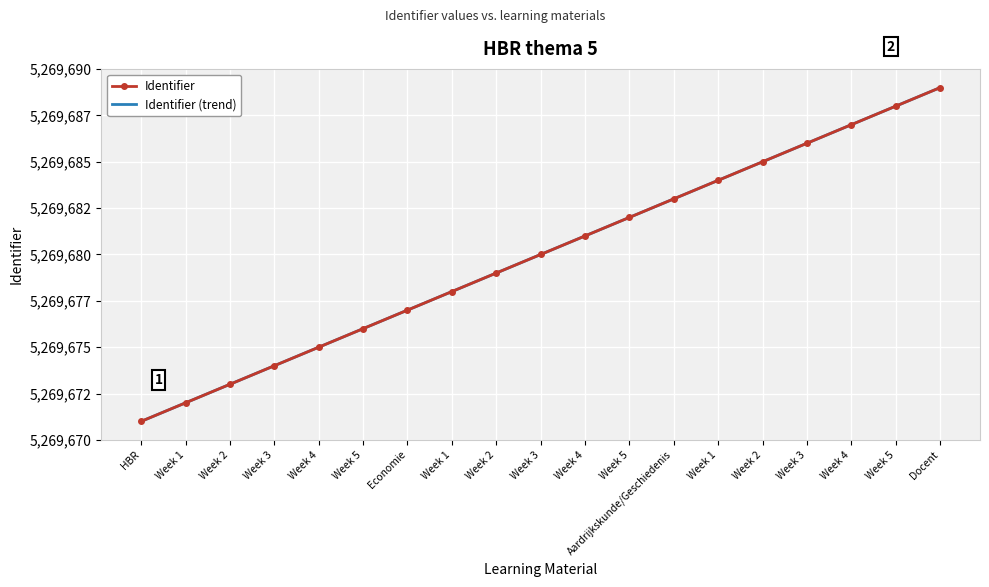

Where is the data nearest to the value 5269680?

Week 3